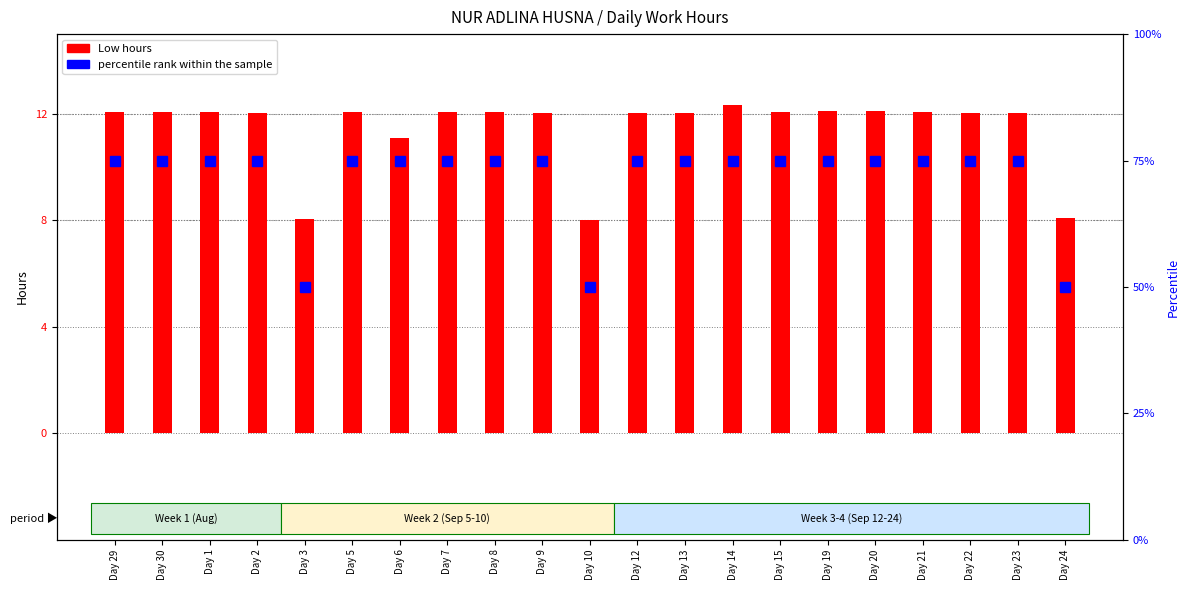

Reading right to left, what are all the values shown in this chart?

Low hours: 8.1	12.0	12.1	12.1	12.1	12.1	12.1	12.3	12.0	12.0	8.0	12.1	12.1	12.1	11.1	12.1	8.1	12.0	12.1	12.1	12.1
percentile rank within the sample: 50.0	75.0	75.0	75.0	75.0	75.0	75.0	75.0	75.0	75.0	50.0	75.0	75.0	75.0	75.0	75.0	50.0	75.0	75.0	75.0	75.0